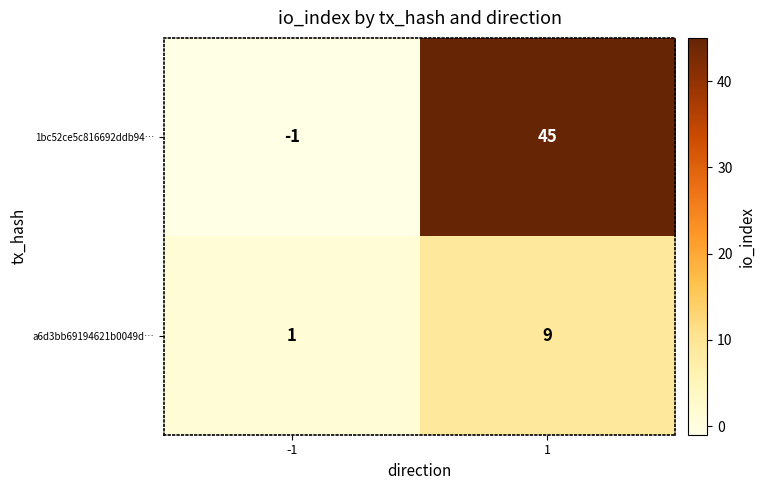

What is the sum of all 1bc52ce5c816692ddb94… values?

44